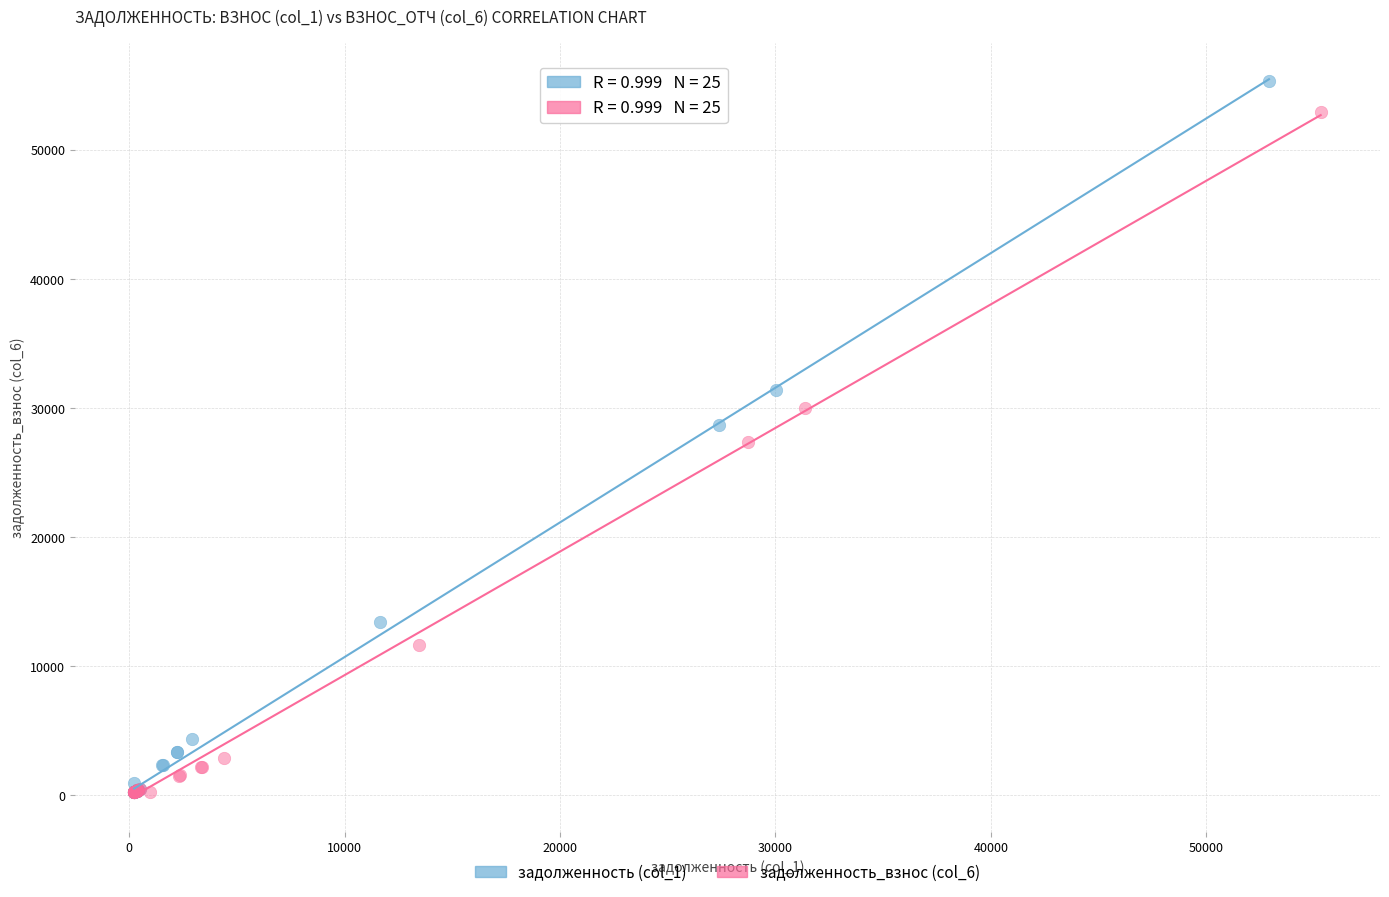

Which series has the widest spread of Y values?

задолженность (col_1)